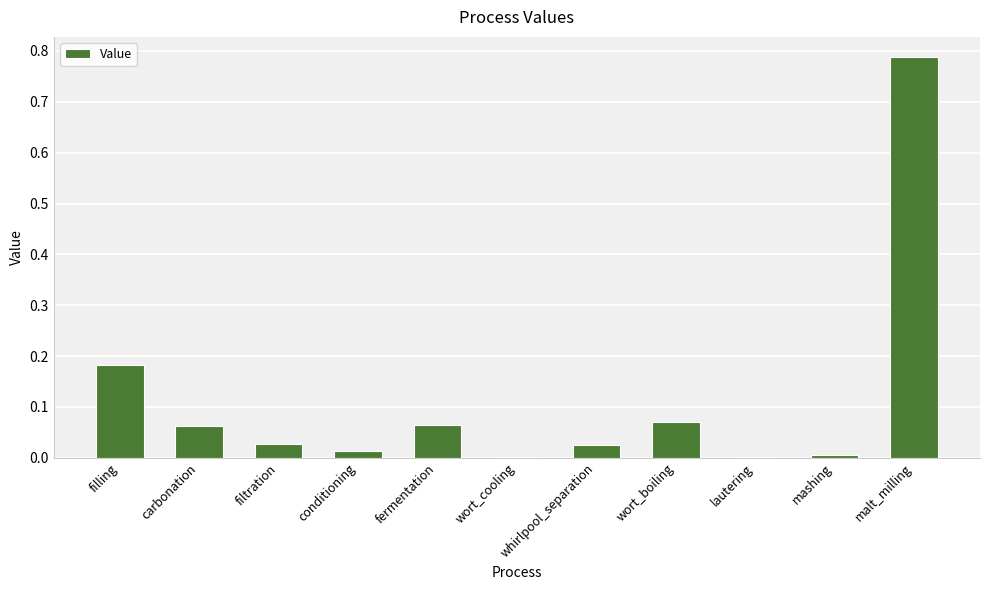

Between conditioning and malt_milling, which is larger?

malt_milling